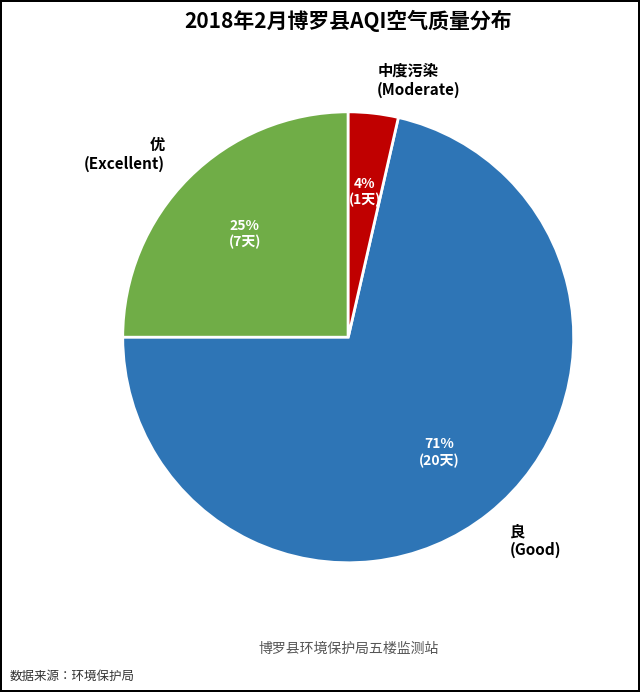

True or false: 优 (Excellent) accounts for 31% of the total.

False